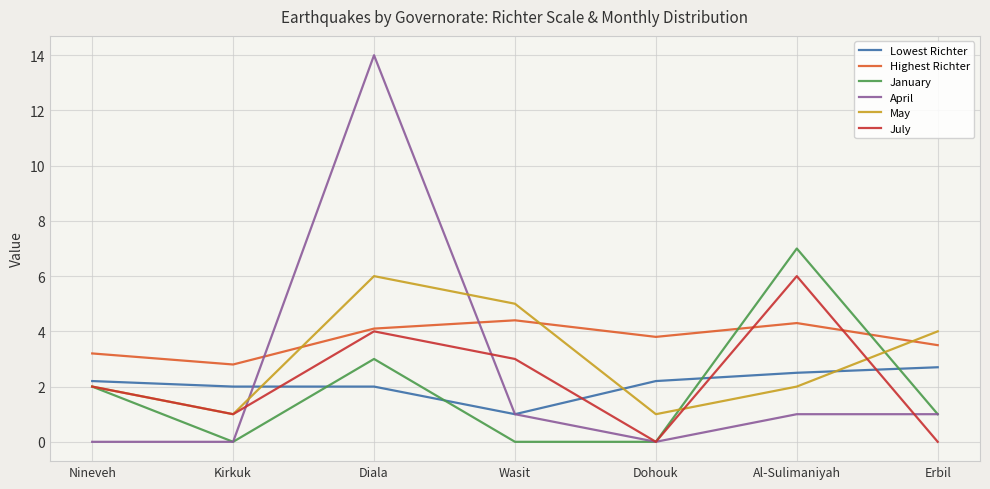

What is the total value across all series at Dohouk?

7.0